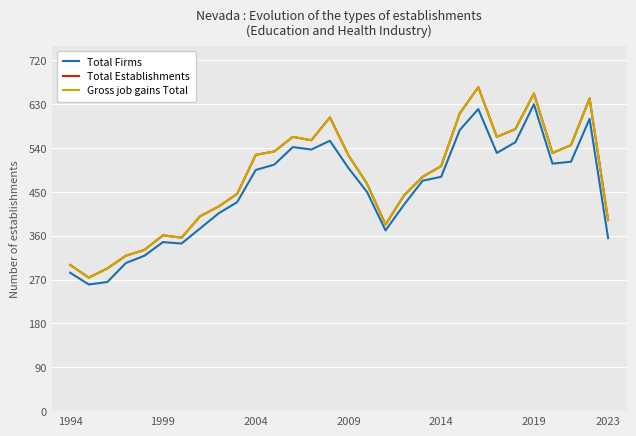

Does the chart have visible grid lines?

Yes